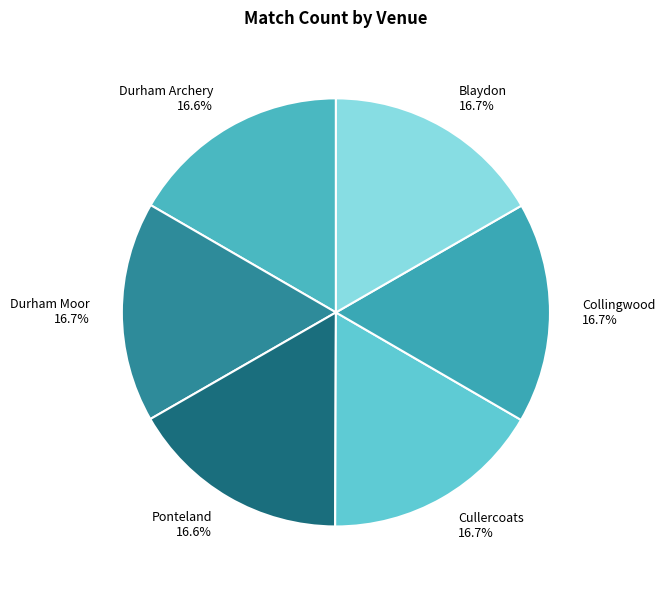

Is Ponteland the majority of the pie?

No